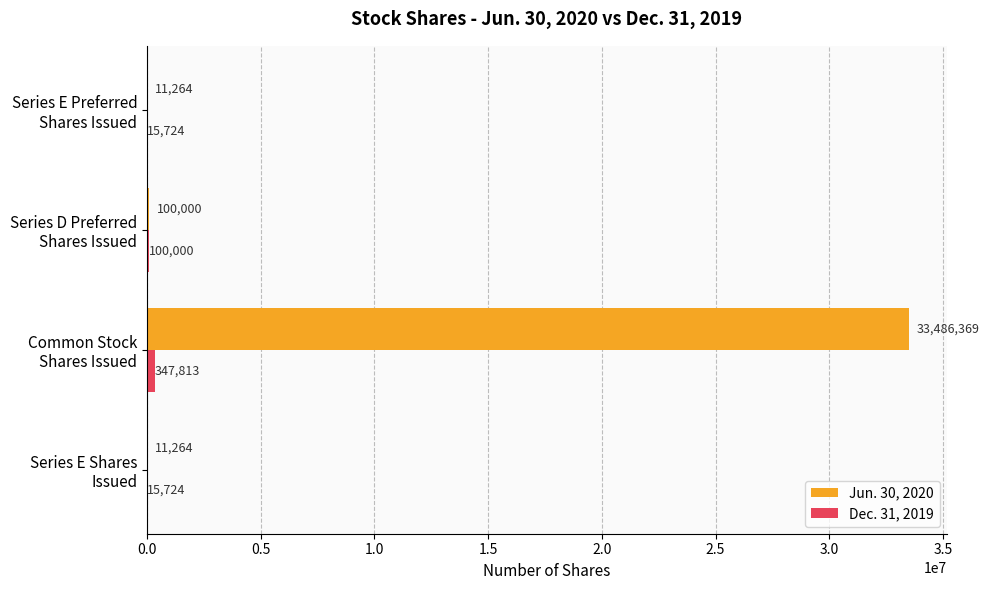

Which series has the largest total across all categories?

Jun. 30, 2020